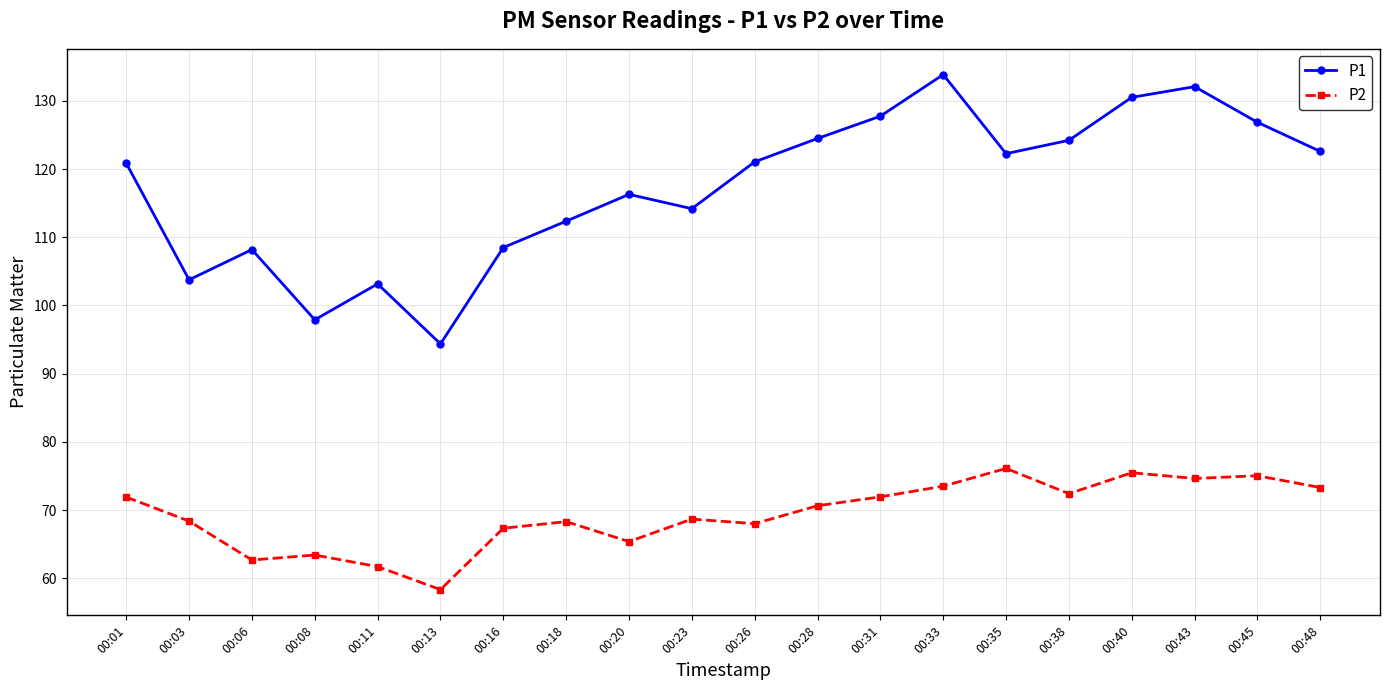

True or false: P2 and P1 cross at least once.

False